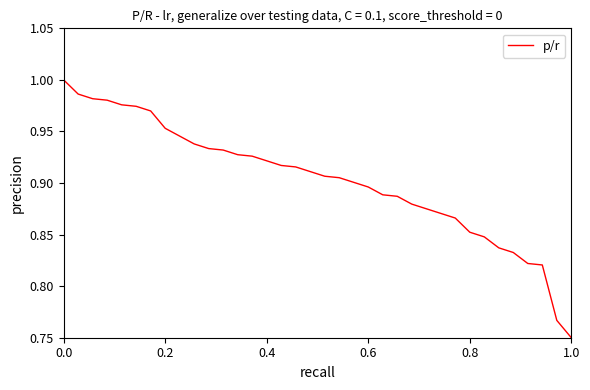

Does the chart display data point markers on the line(s)?

No